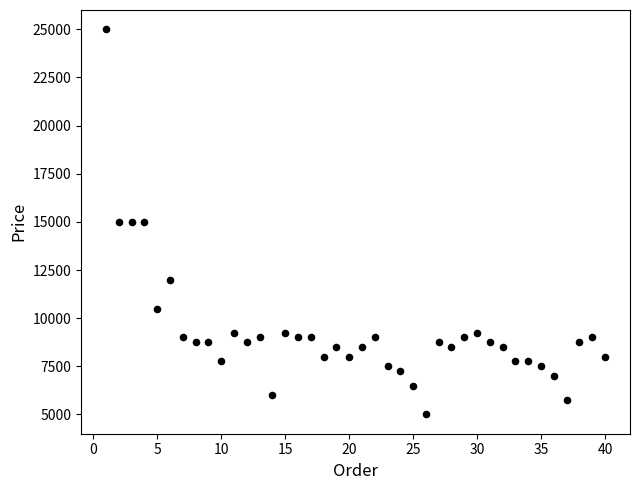

What is the range of X values (max minus min)?

39